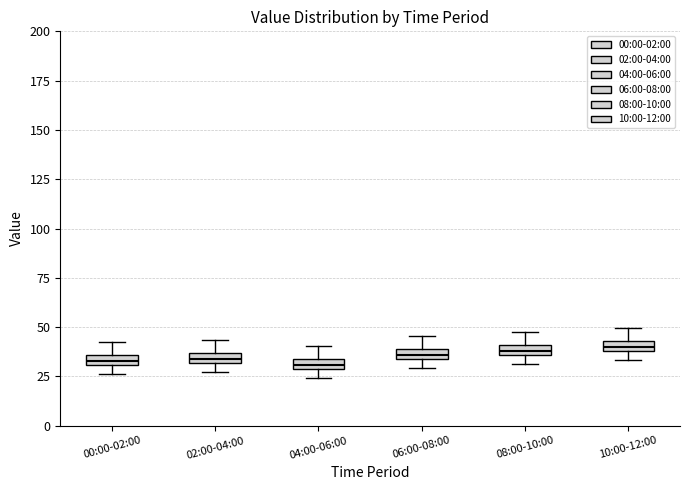

Where does the upper whisker of the box for 00:00-02:00 end on the y-axis? The values are not printed on the chart, so give them approximately, as read against the axis.

40